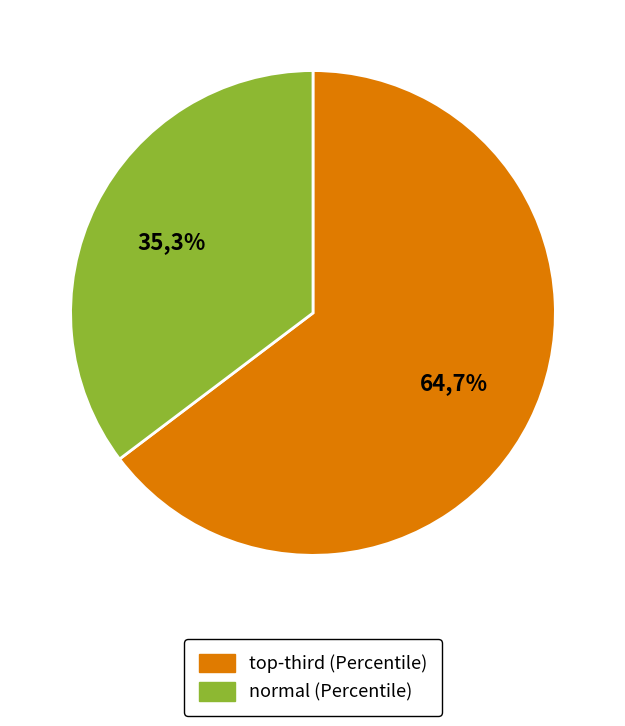

Is it true that normal is 35% of the pie?

True